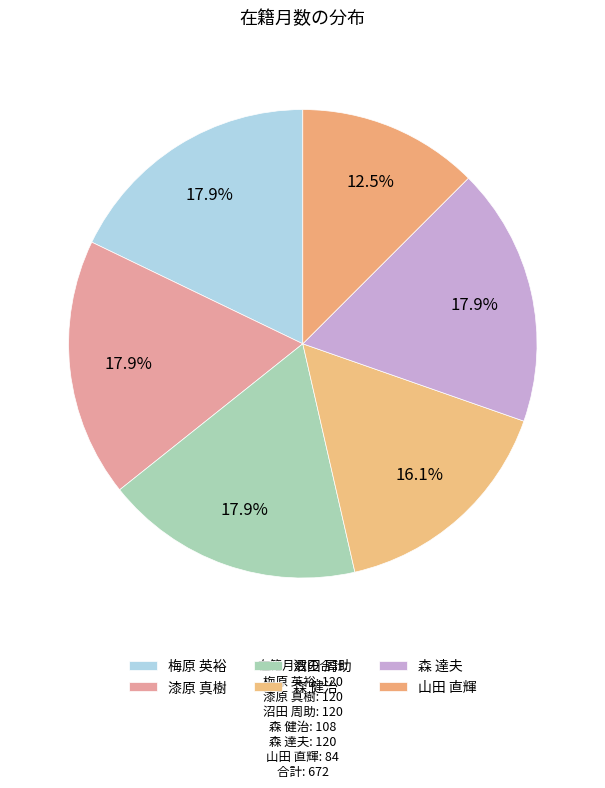

Approximately how many times larger is the value at 森 達夫 compared to 漆原 真樹?

1.0